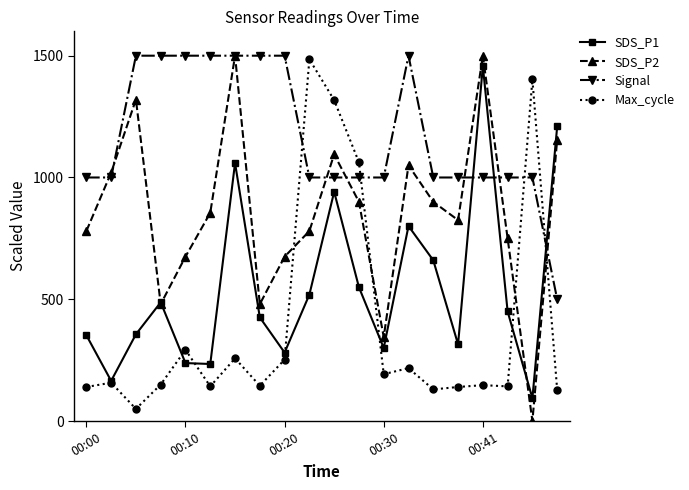

Which series has the largest total across all categories?

Signal